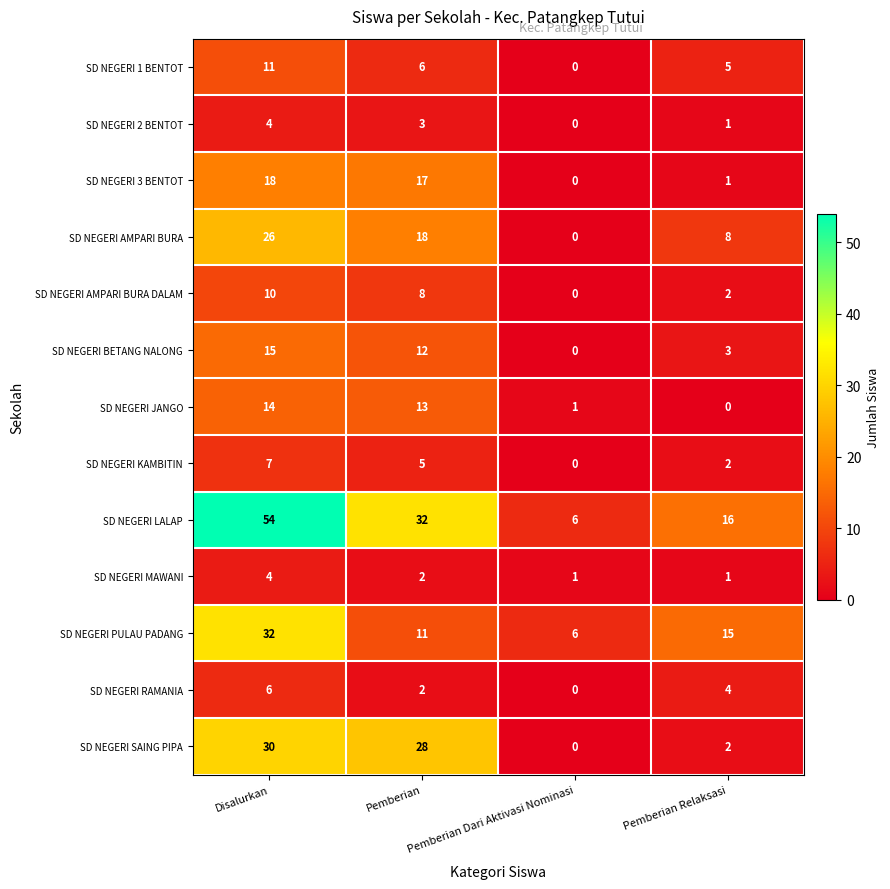

At which category does the chart reach its peak across all series?

Disalurkan